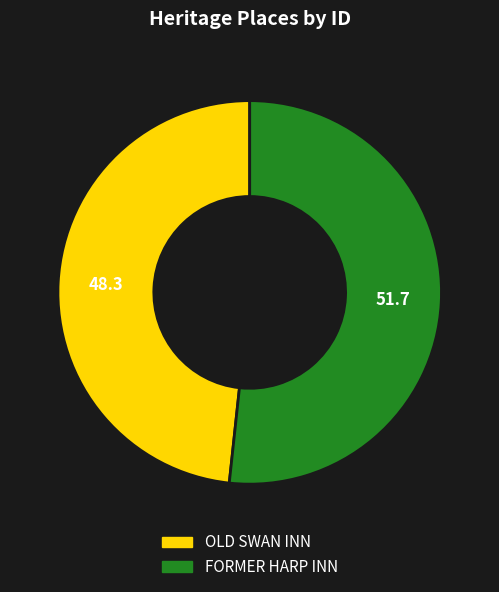

True or false: FORMER HARP INN accounts for 52% of the total.

True